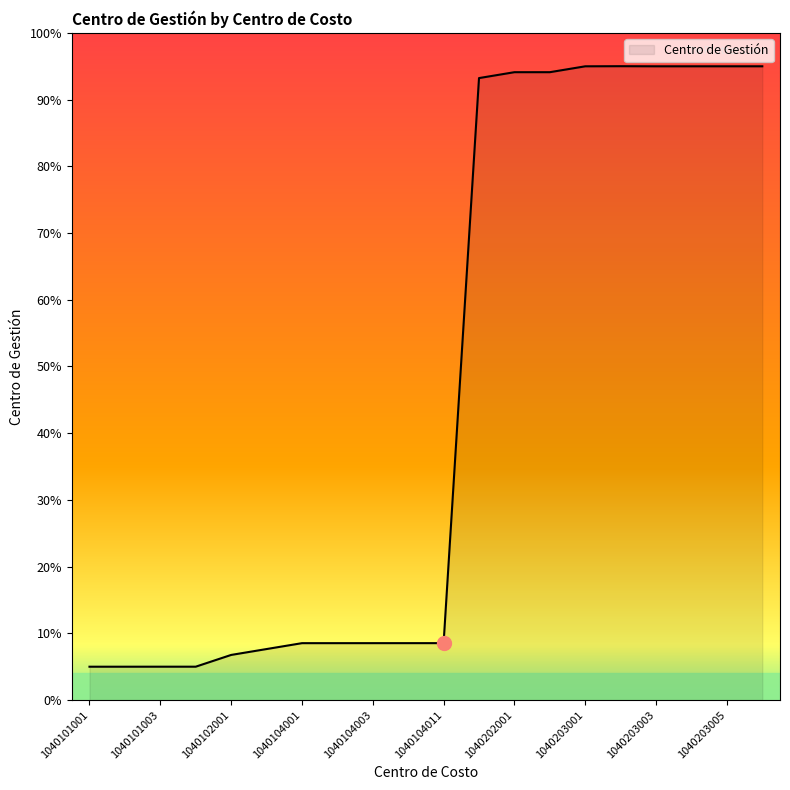

What is the greatest value displayed?

95.0